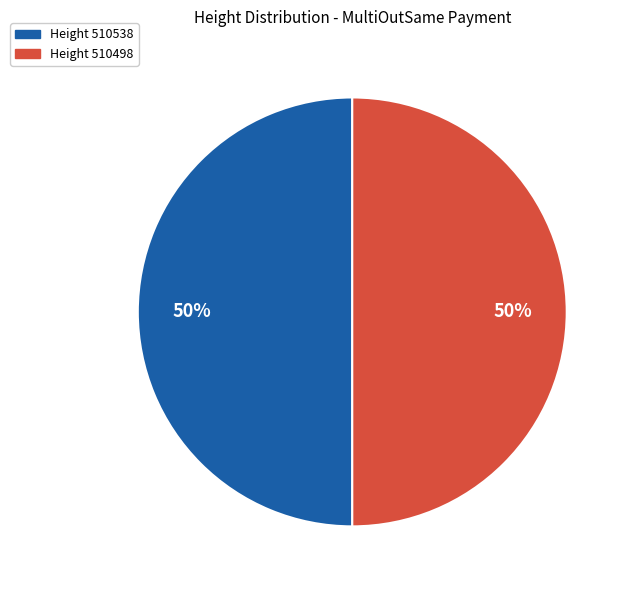

To the nearest percent, what percentage of the pie is Height 510538?

50%